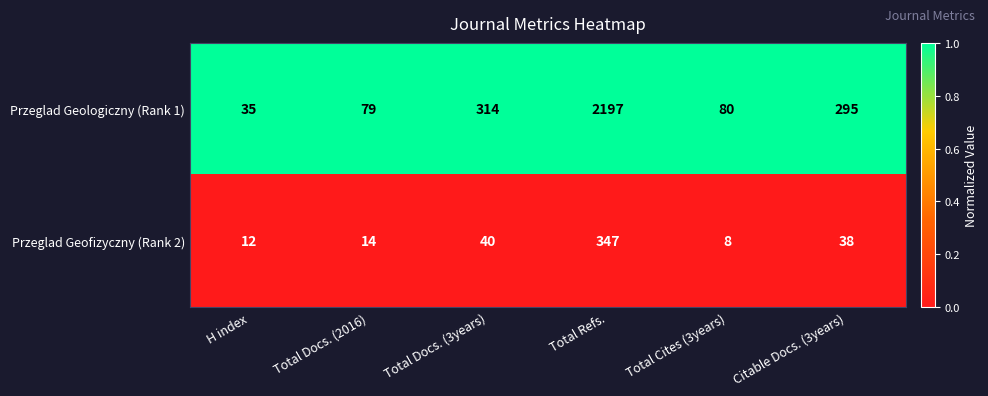

Is it true that Przeglad Geologiczny (Rank 1) equals 314 at Total Docs. (3years)?

True